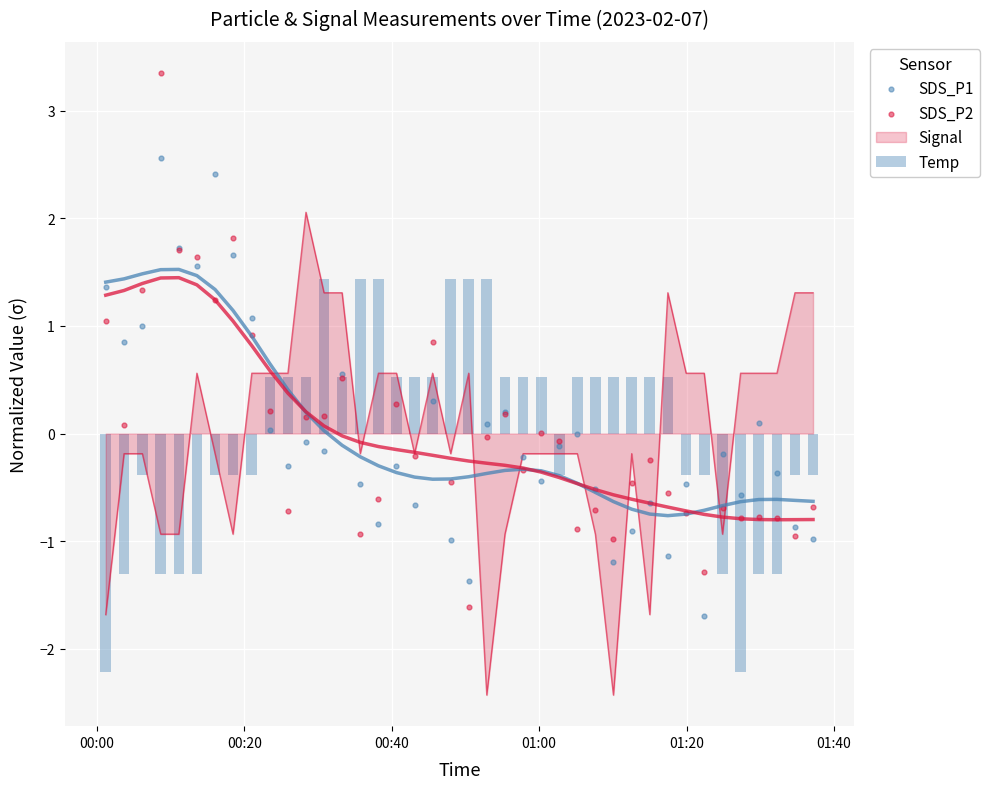

At how many categories does at least one series exceed 0?

32